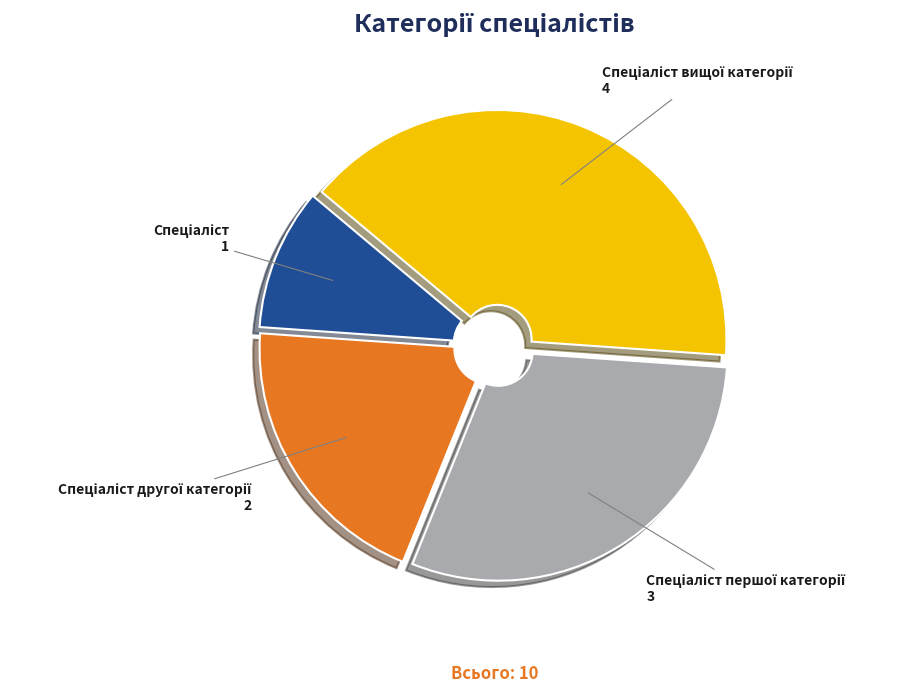

Is there a majority slice in this chart?

No